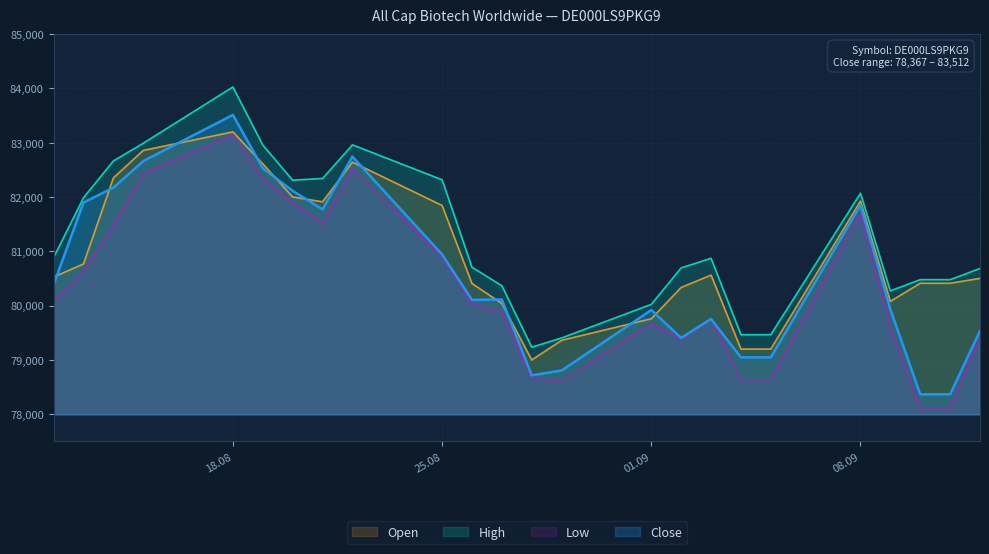

What is the difference between the highest and lowest values at 10.09.2025?

2364